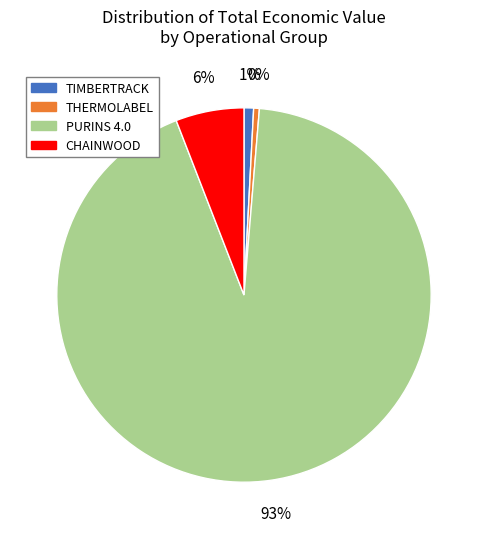

To the nearest percent, what is the difference between the TIMBERTRACK and PURINS 4.0 slice percentages?

92%